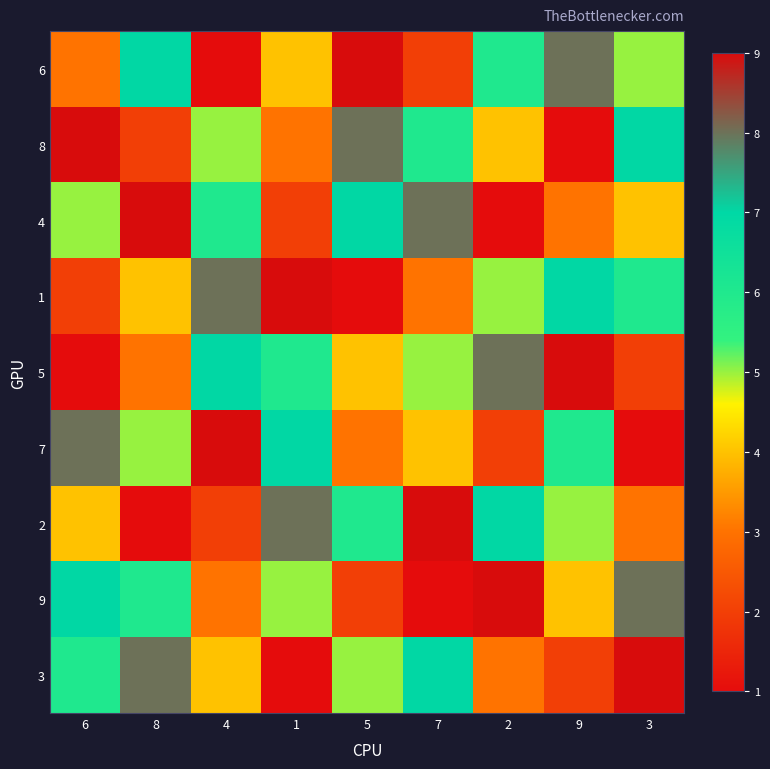

At which category is the sum across all series the highest?

6